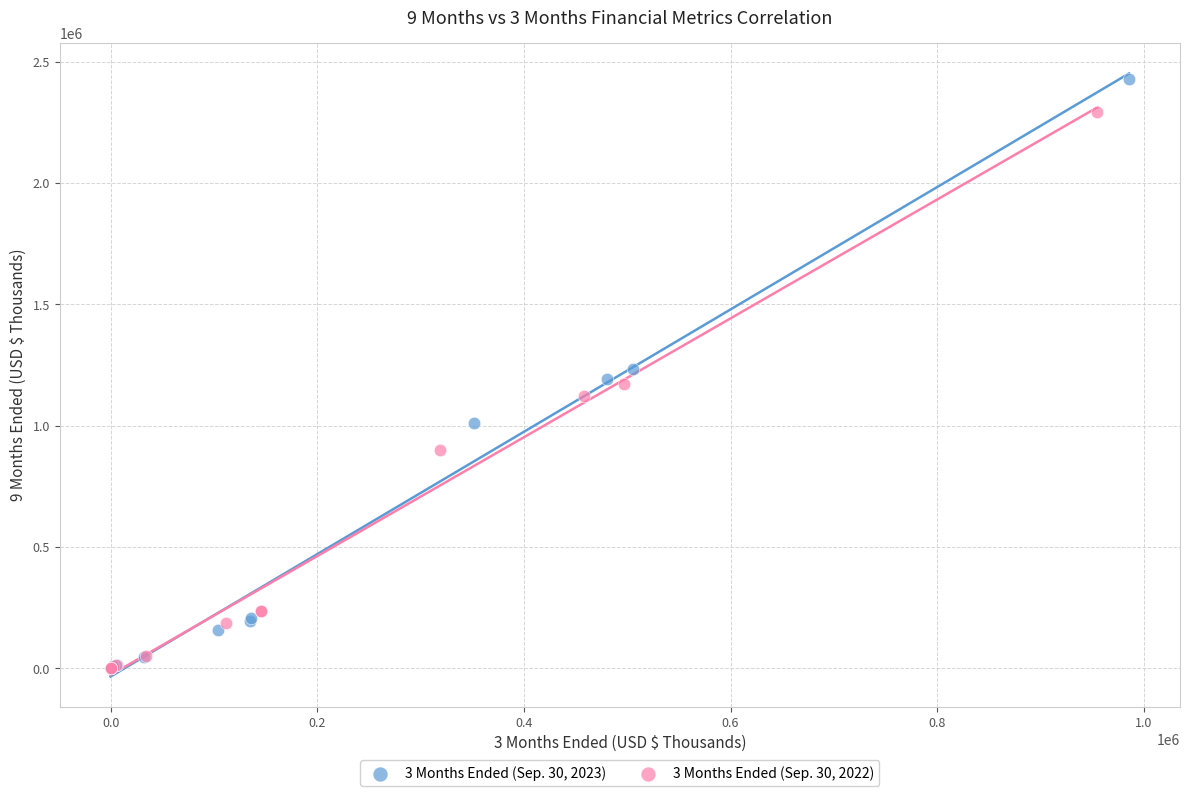

Which series has the widest spread of Y values?

3 Months Ended (Sep. 30, 2023)